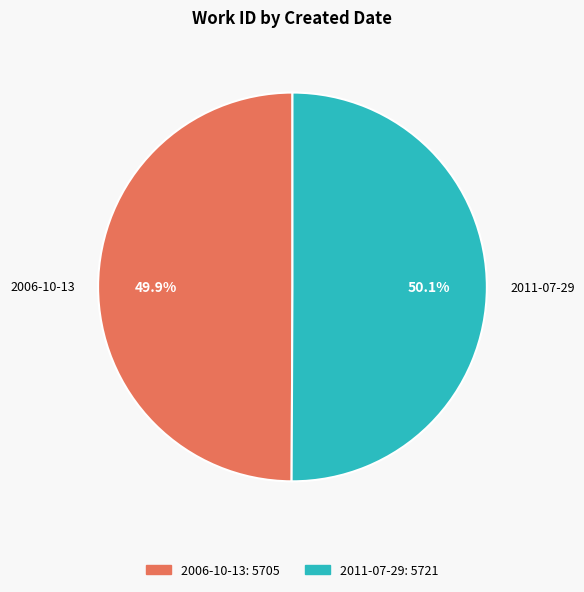

To the nearest percent, what is the combined percentage of 2011-07-29 and 2006-10-13?

100%